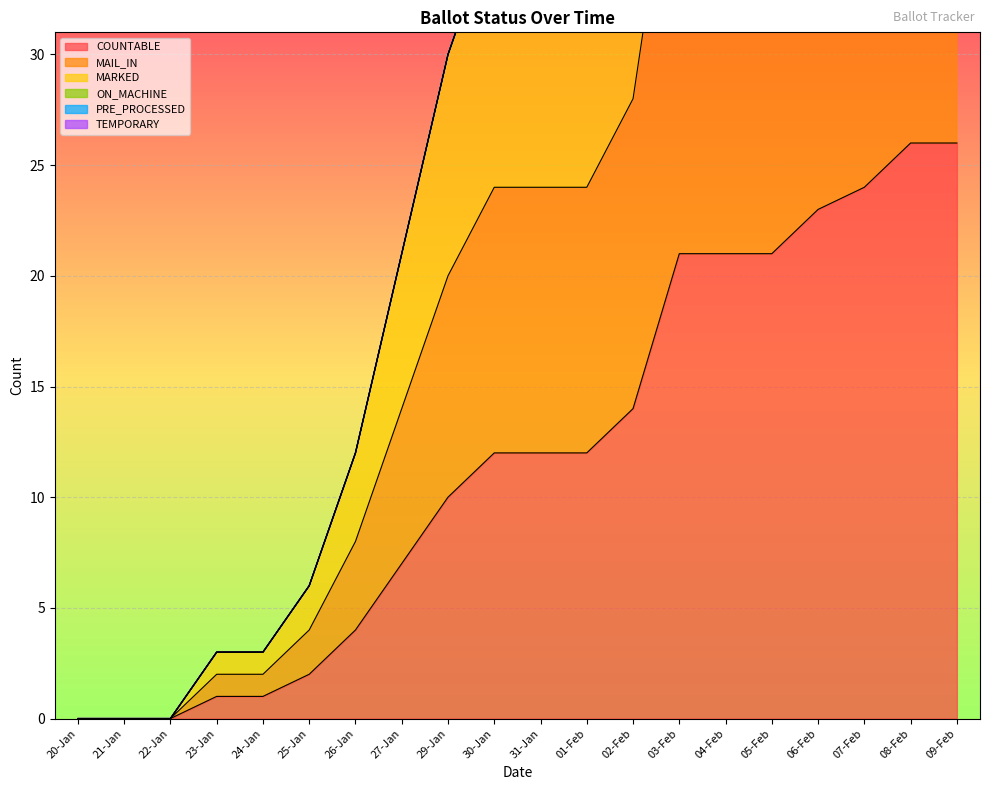

True or false: COUNTABLE and MAIL_IN intersect in this chart.

False